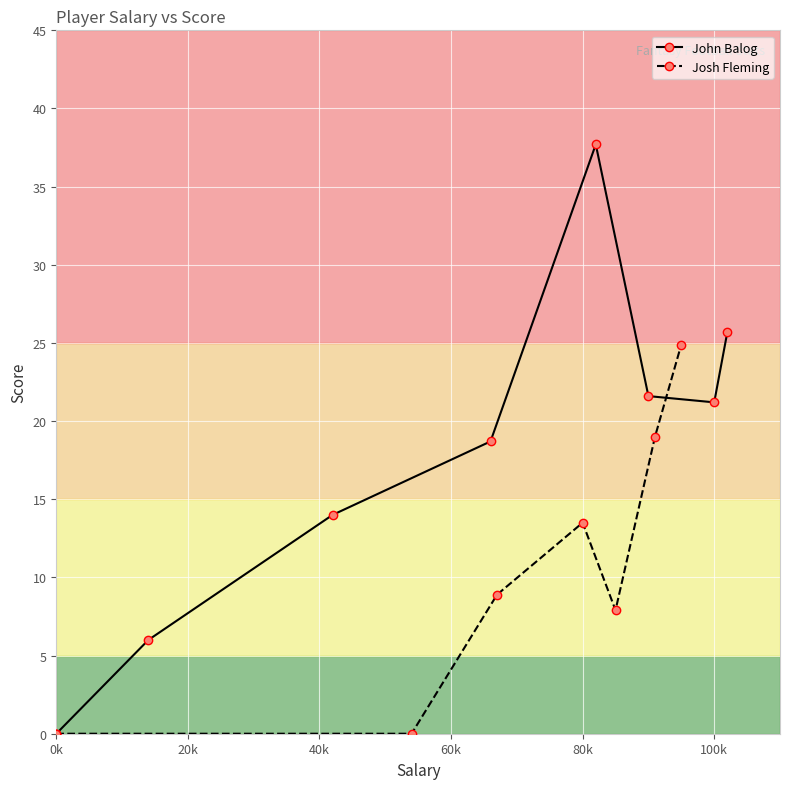

How many interior local peaks does the John Balog series have?

1